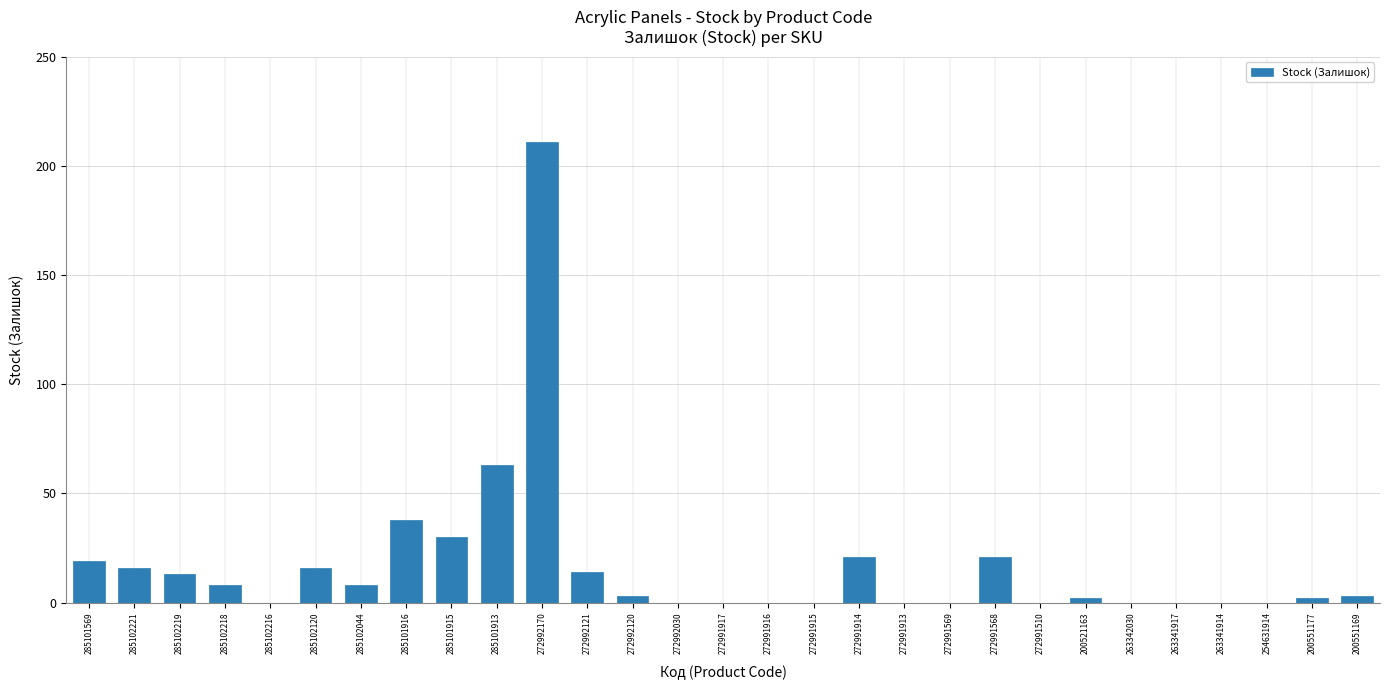

What is the change in value from 285102044 to 263341914?

-8